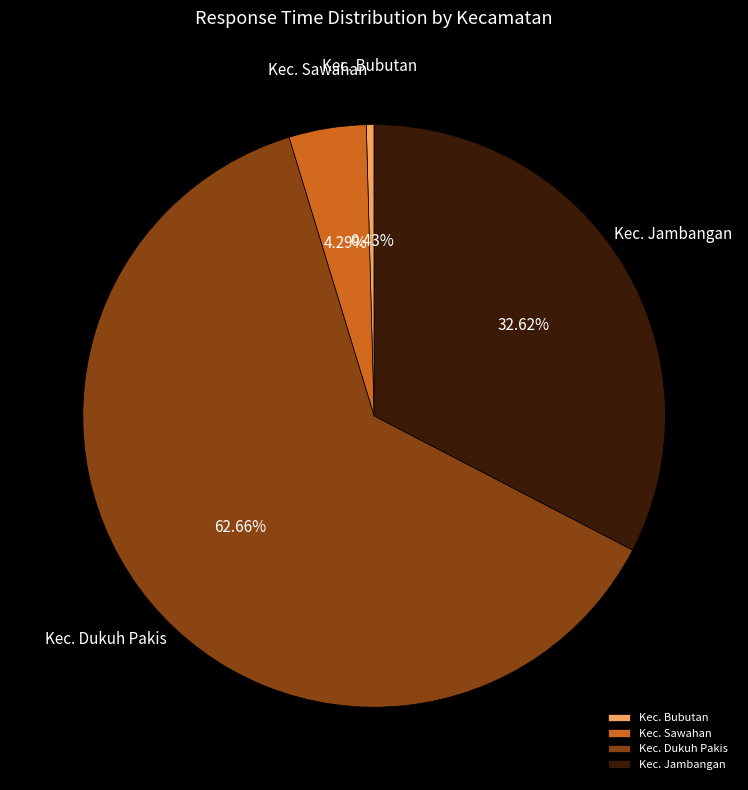

Rank the categories by value from highest to lowest.

Kec. Dukuh Pakis, Kec. Jambangan, Kec. Sawahan, Kec. Bubutan